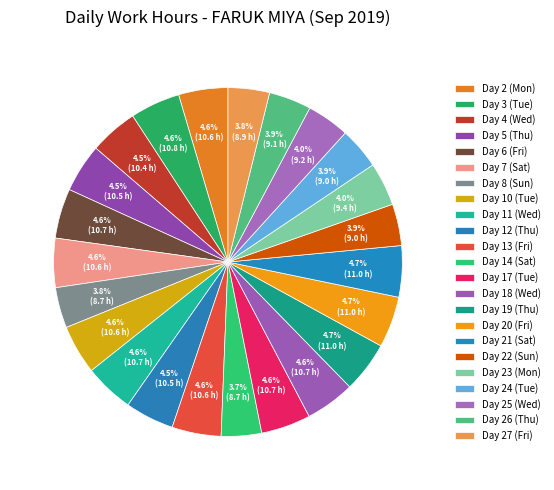

How many segments does this pie chart have?

23